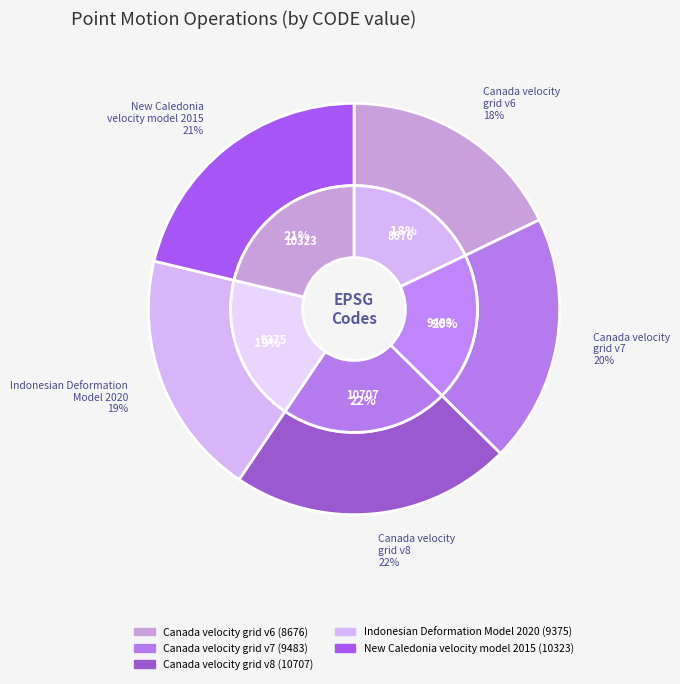

How many slices are in this pie chart?

5